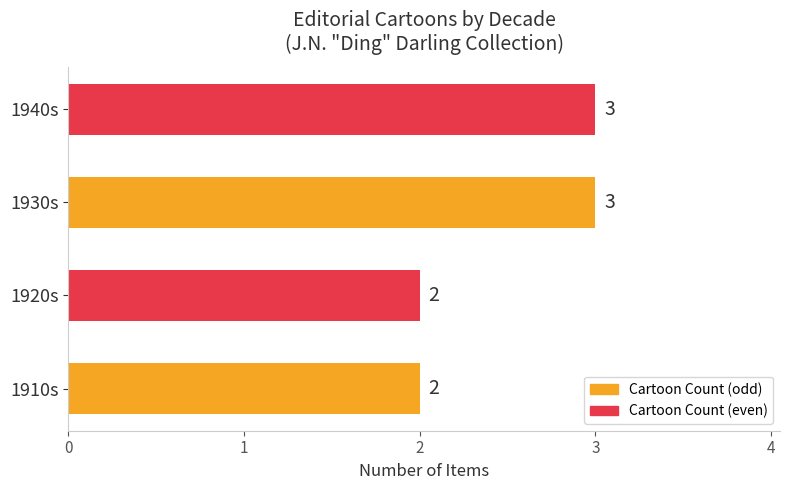

Reading bottom to top, list all the values displayed in this chart.

2	2	3	3